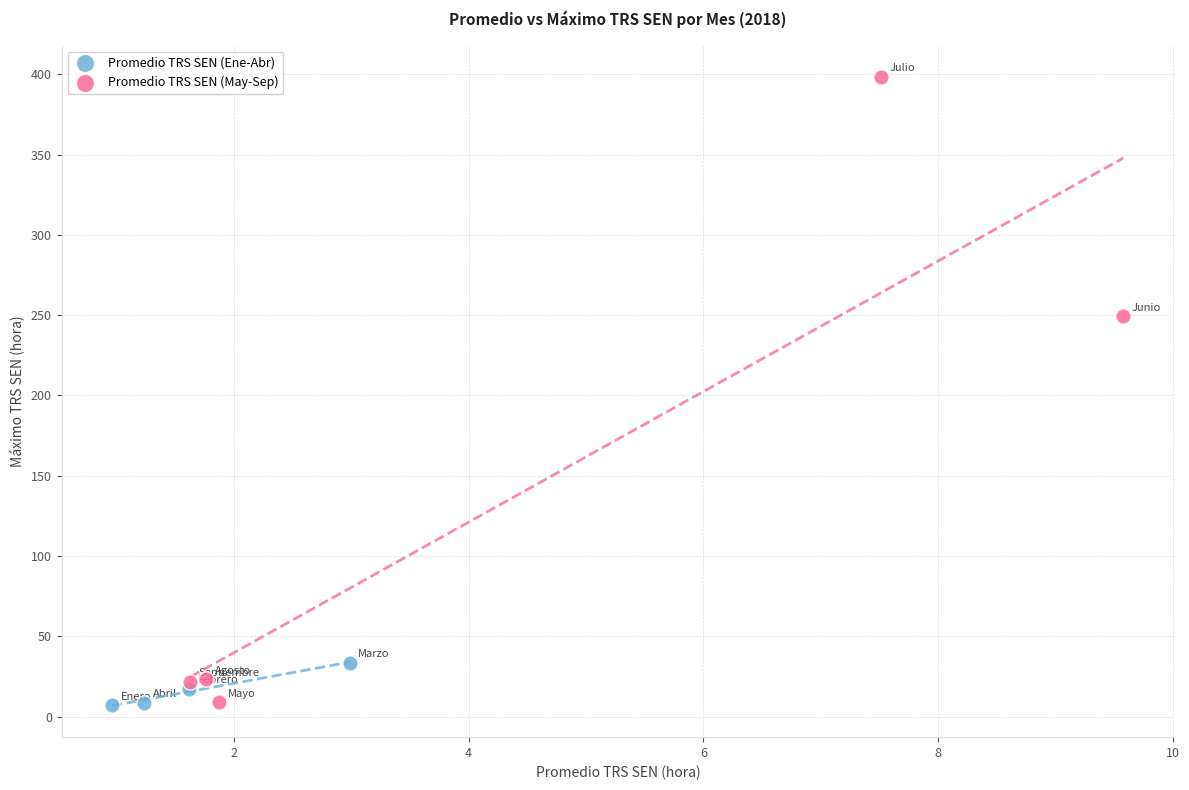

What are all the series names shown in the legend?

Promedio TRS SEN (Ene-Abr), Promedio TRS SEN (May-Sep)